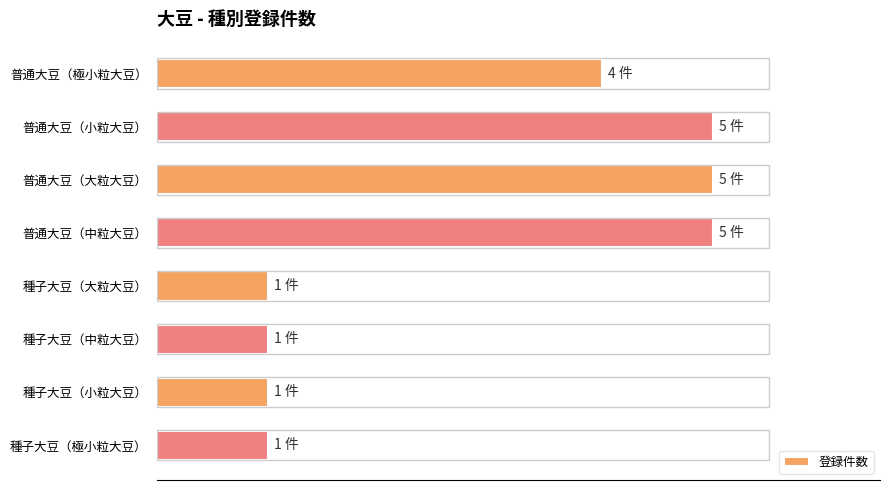

Are the bars horizontal?

Yes